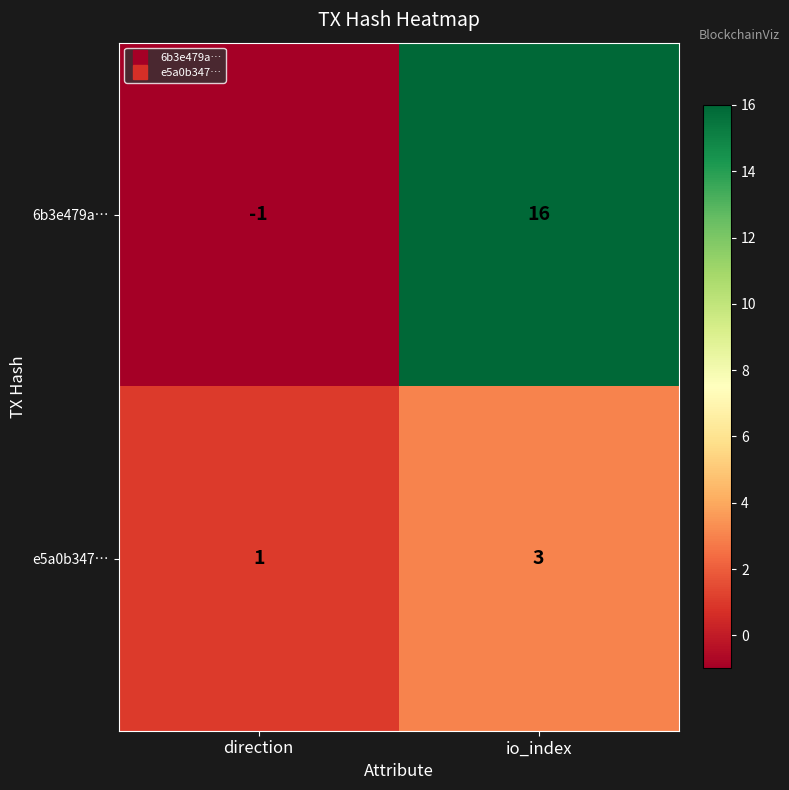

Is it true that 6b3e479a… equals -2 at direction?

False